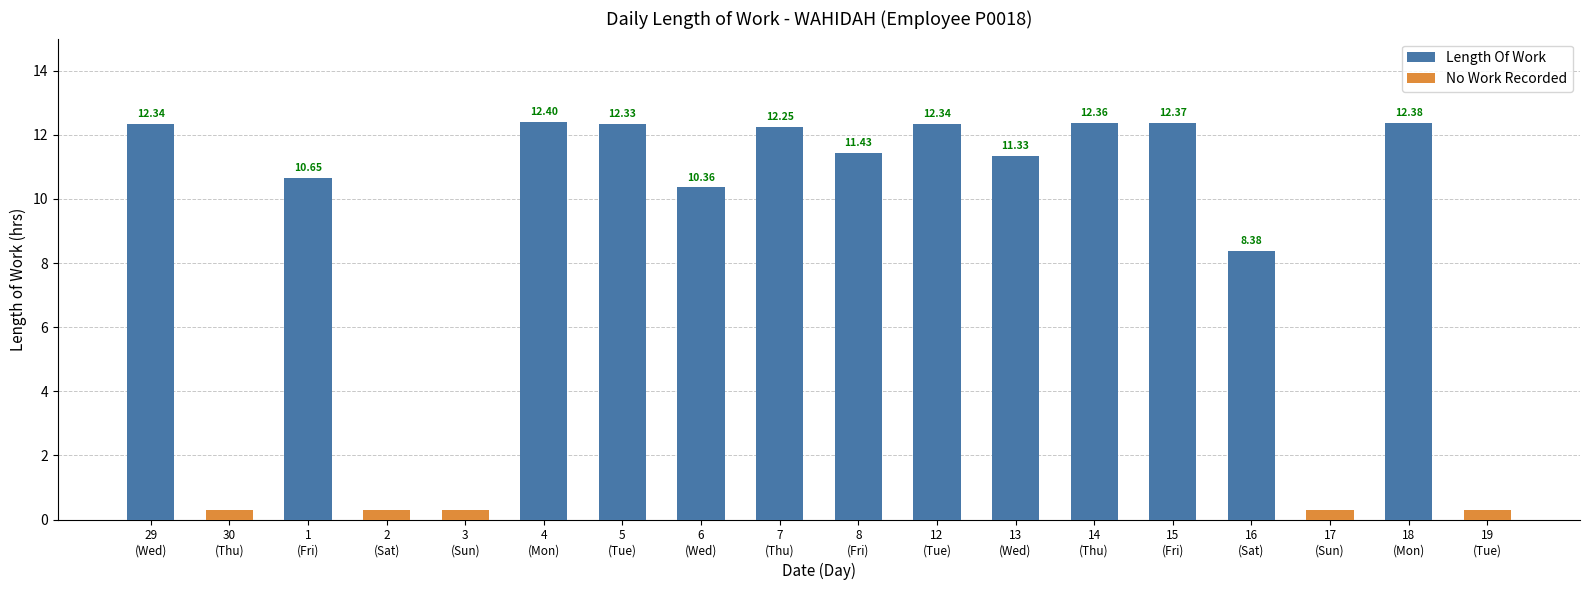

What are all the series names shown in the legend?

Length Of Work, No Work Recorded